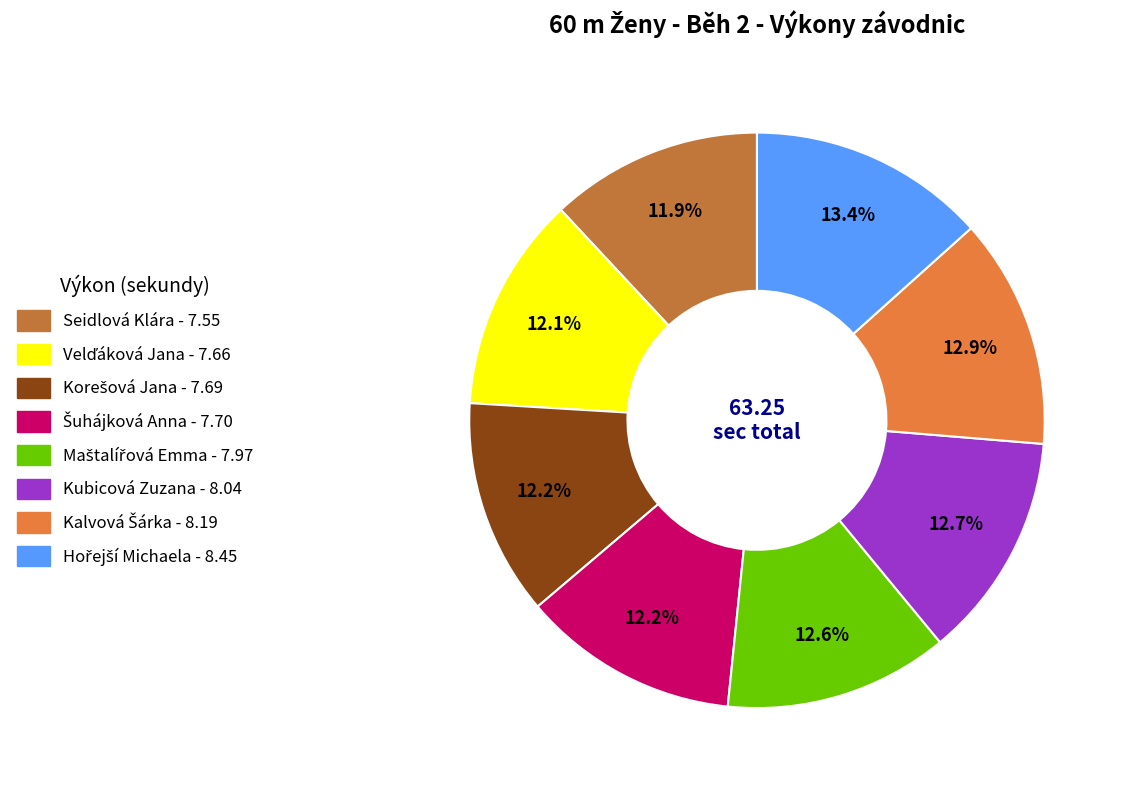

What percentage do Hořejší Michaela and Korešová Jana together represent?

25.5%